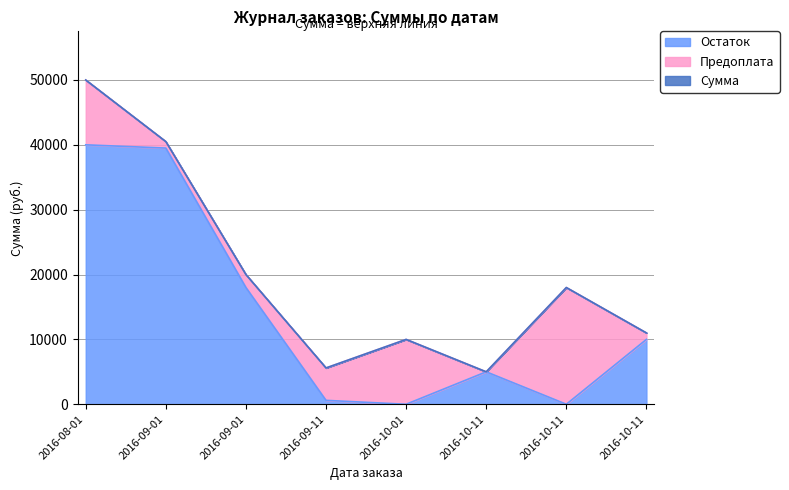

Is it true that Сумма equals 5000 at 2016-10-11?

True